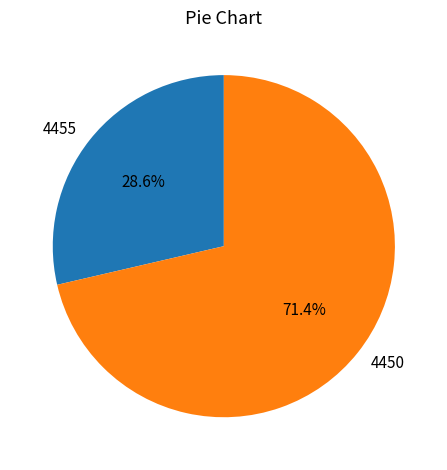

To the nearest percent, what portion does 4450 represent?

71%